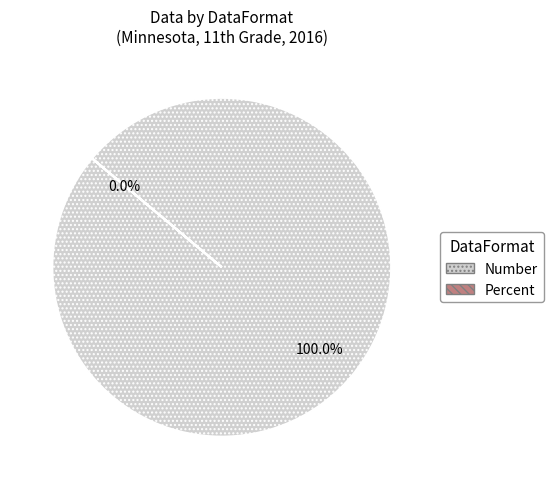

Which category has the biggest portion of the pie?

Number